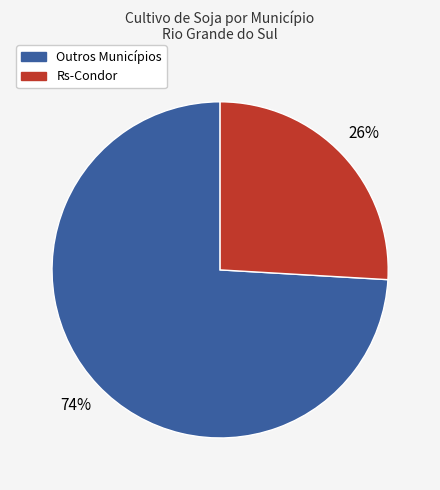

Is there any slice that represents more than half of the pie?

Yes